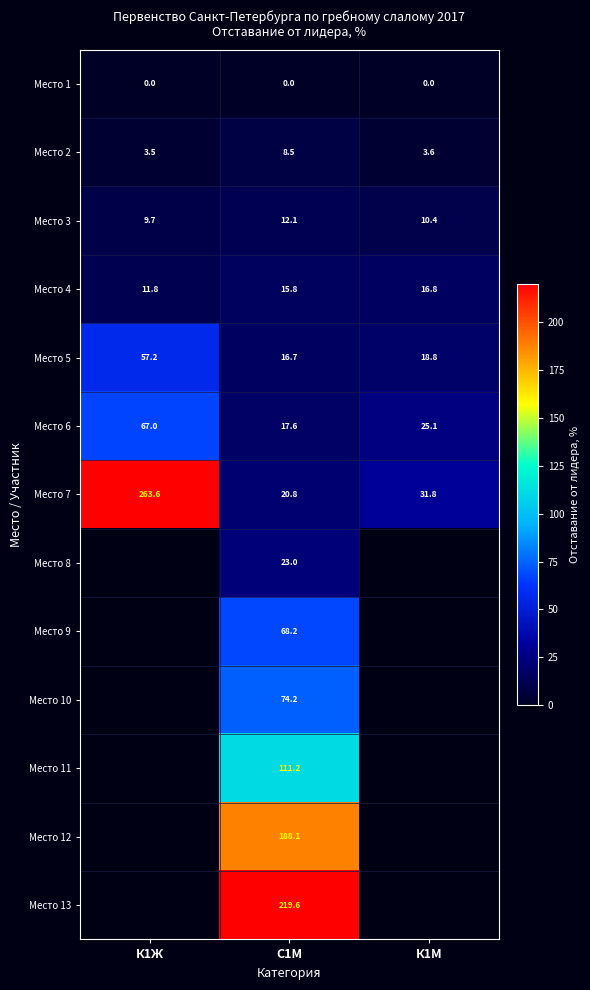

At which label is Место 6 closest to 42?

К1М